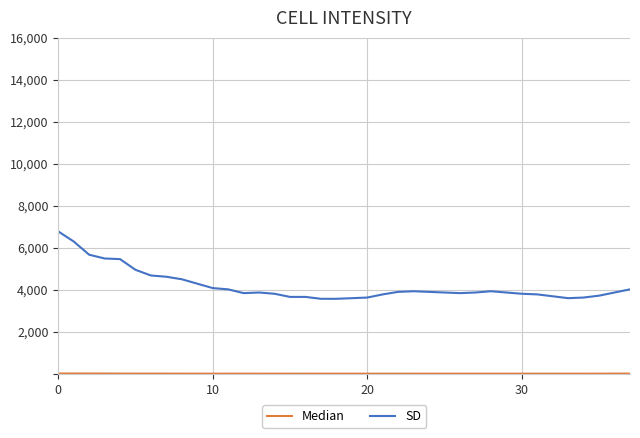

What is the greatest value displayed?

6780.0